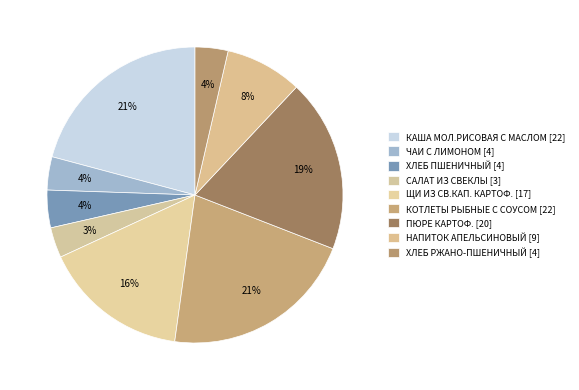

Count the number of slices in the pie.

9